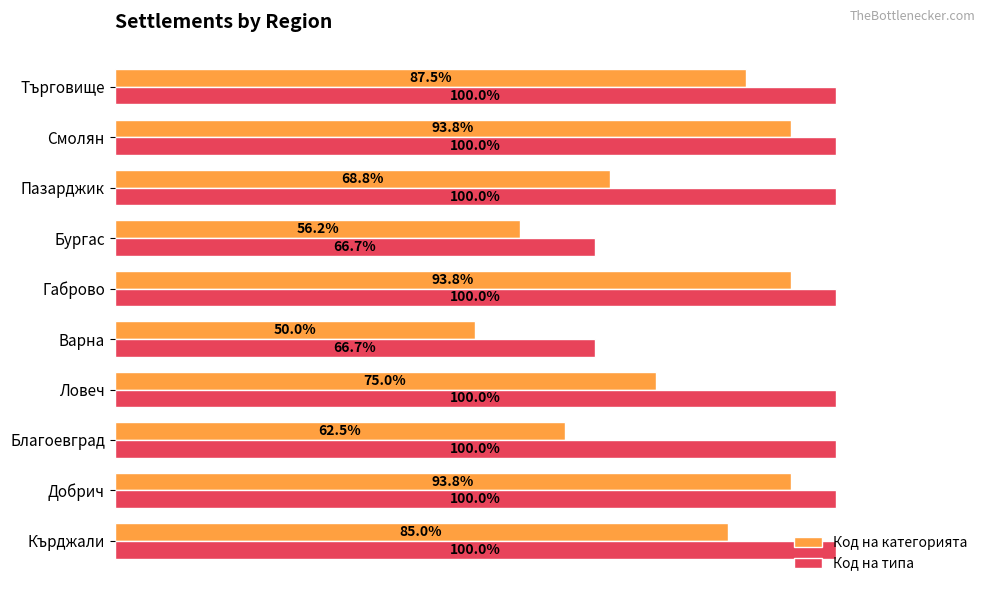

At which category does the chart reach its minimum across all series?

Варна